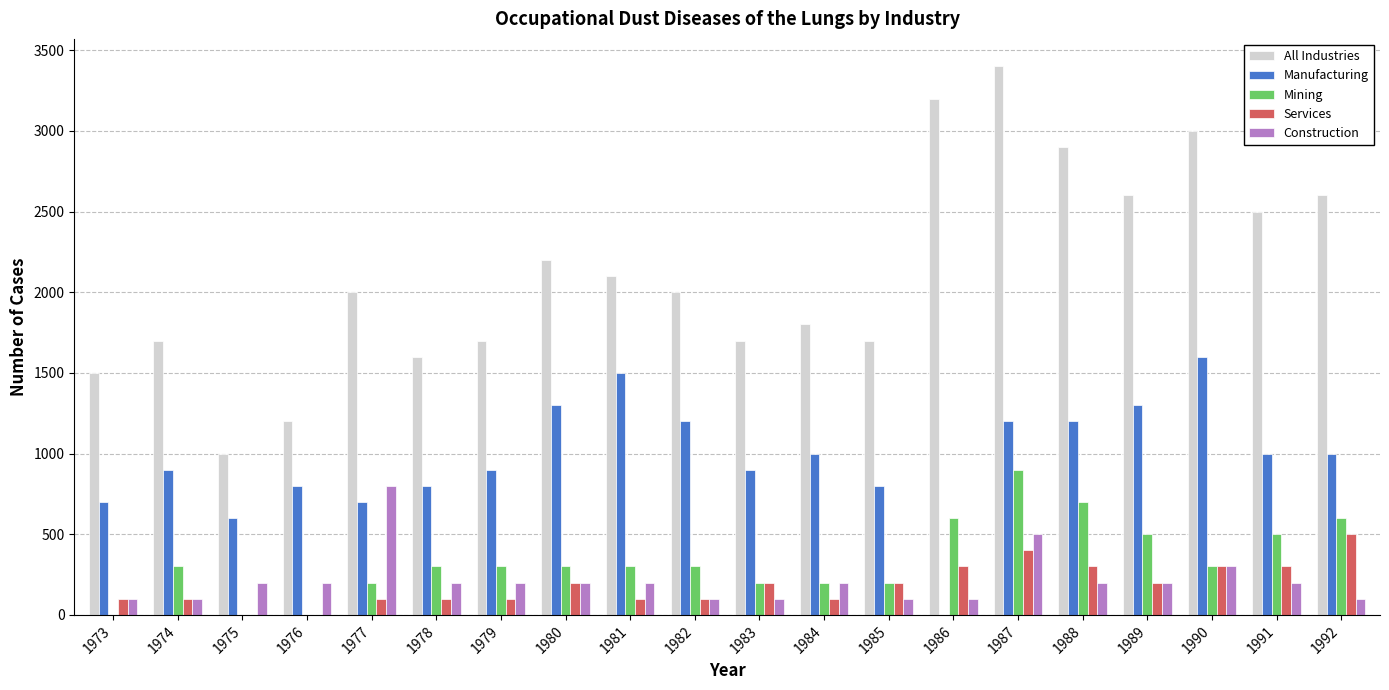

Which series changed the most between 1981 and 1990?

All Industries